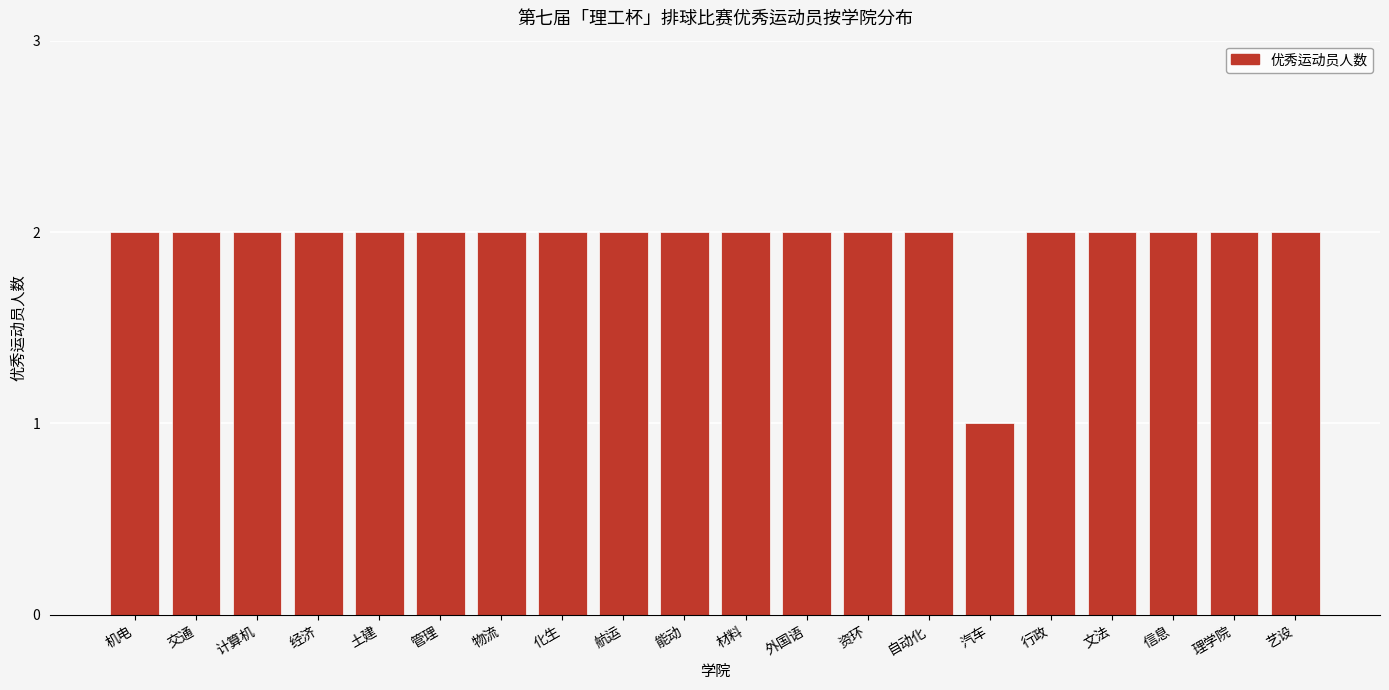

Reading right to left, what are all the values shown in this chart?

2	2	2	2	2	1	2	2	2	2	2	2	2	2	2	2	2	2	2	2